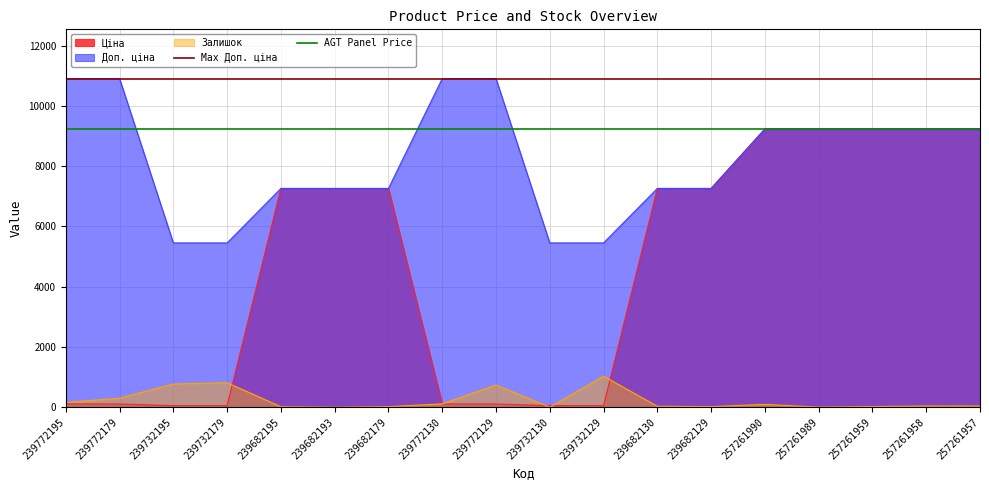

The value of AGT Panel Price at 239772179 is 9233.4. True or false?

True